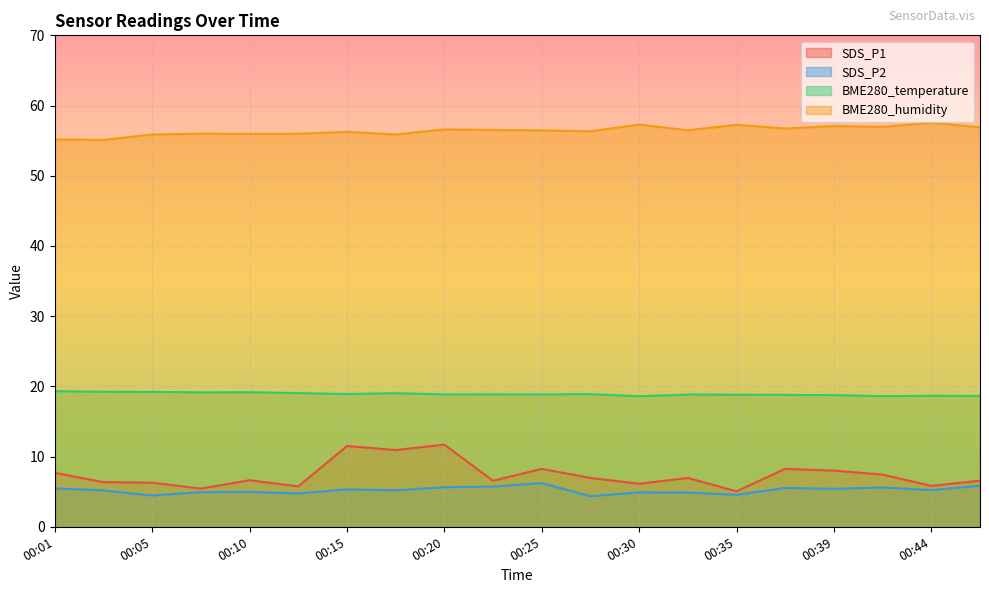

True or false: SDS_P1 and BME280_temperature cross at least once.

False